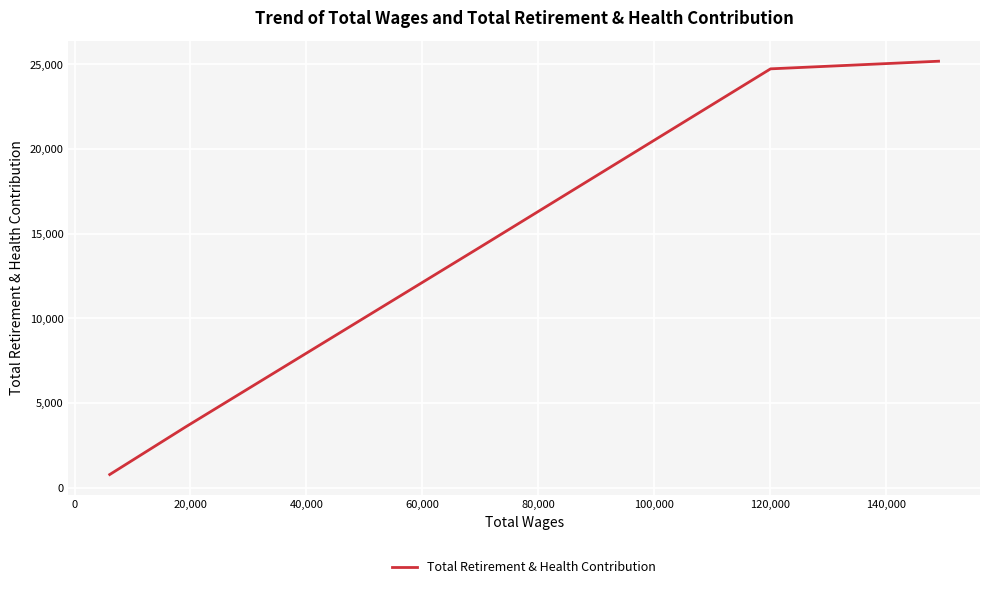

What is the value of the 5th point from the left?

774